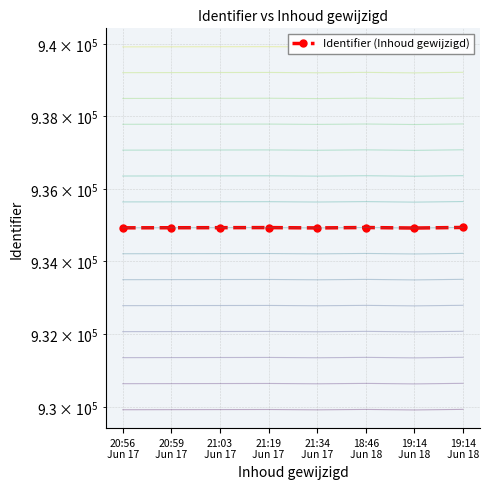

List the labels in order of value, largest first.

19:14
Jun 18, 18:46
Jun 18, 21:19
Jun 17, 21:03
Jun 17, 20:59
Jun 17, 20:56
Jun 17, 21:34
Jun 17, 19:14
Jun 18